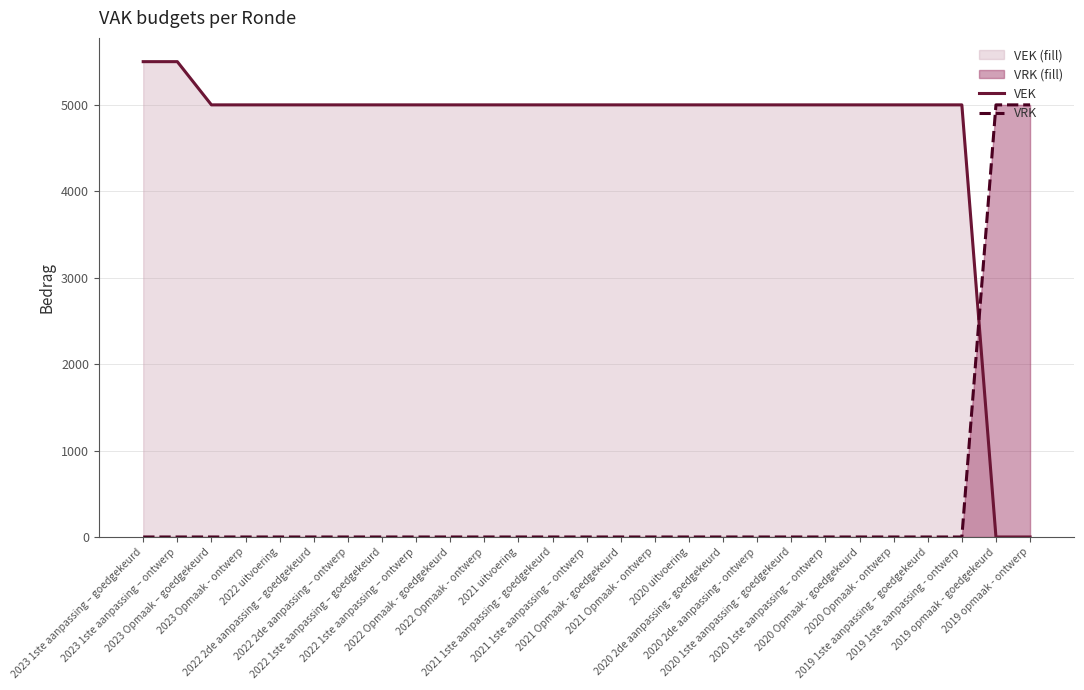

What is the highest value of the VRK series?

5000